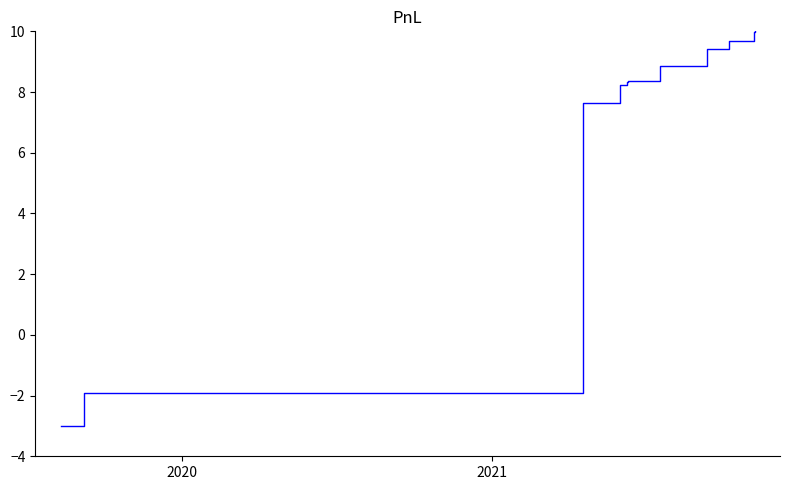

What is the sum of all values?

80.9